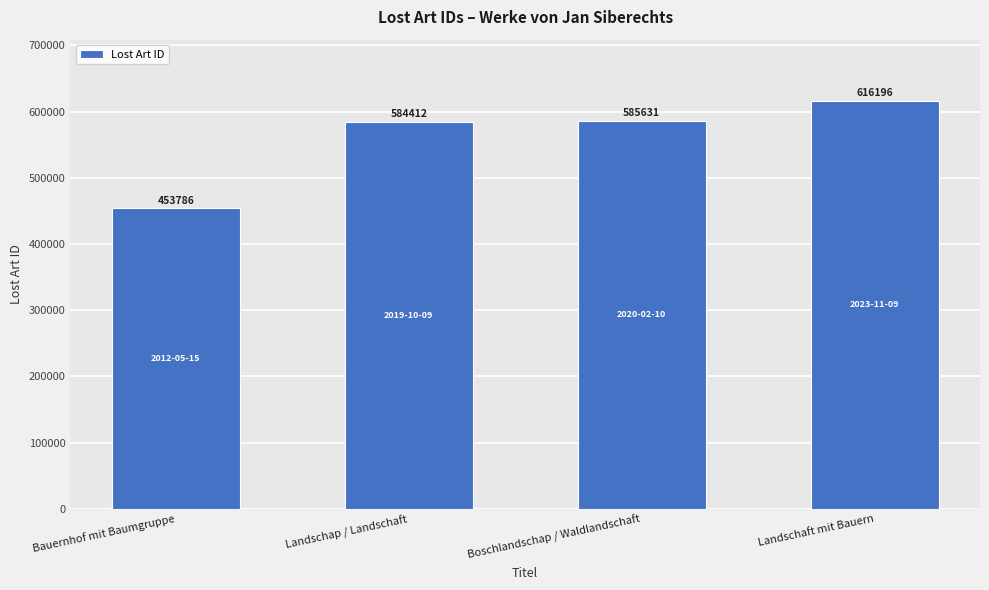

What is the approximate value at Landschaft mit Bauern?

616196